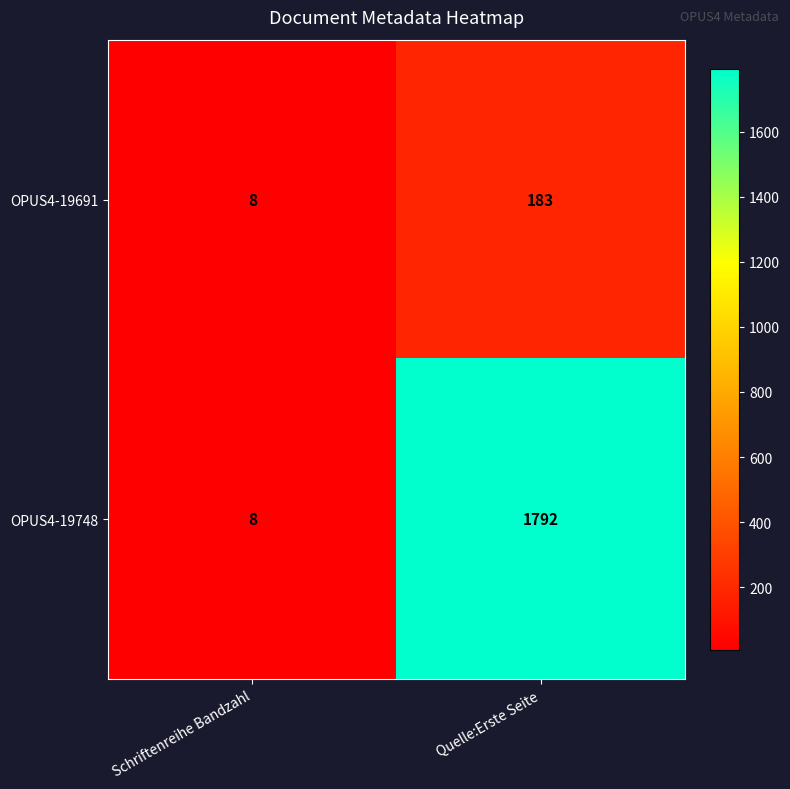

At which category is the sum across all series the highest?

Quelle:Erste Seite